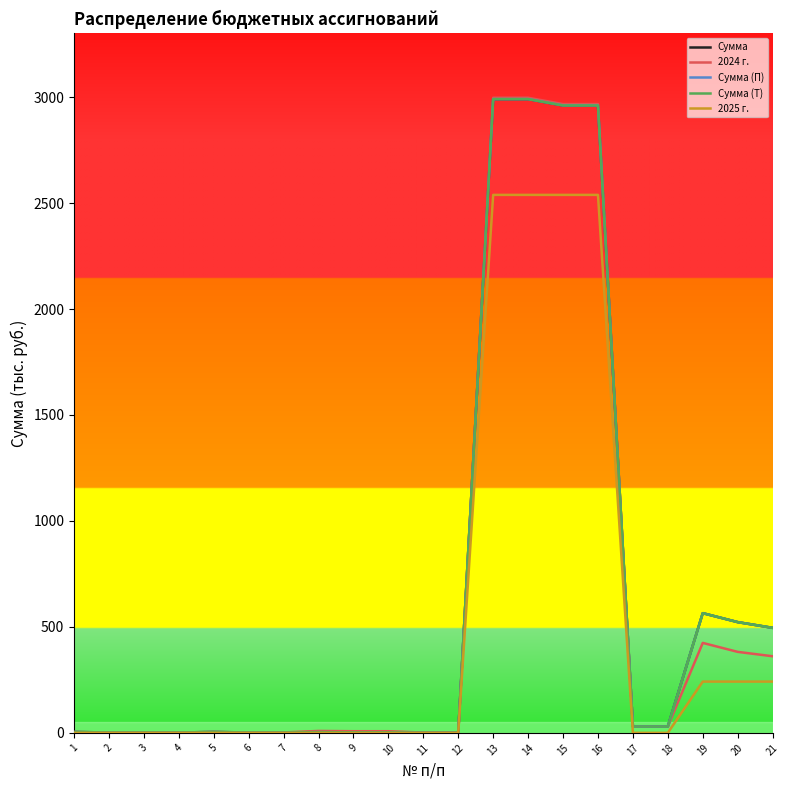

True or false: 2025 г. and Сумма intersect in this chart.

False